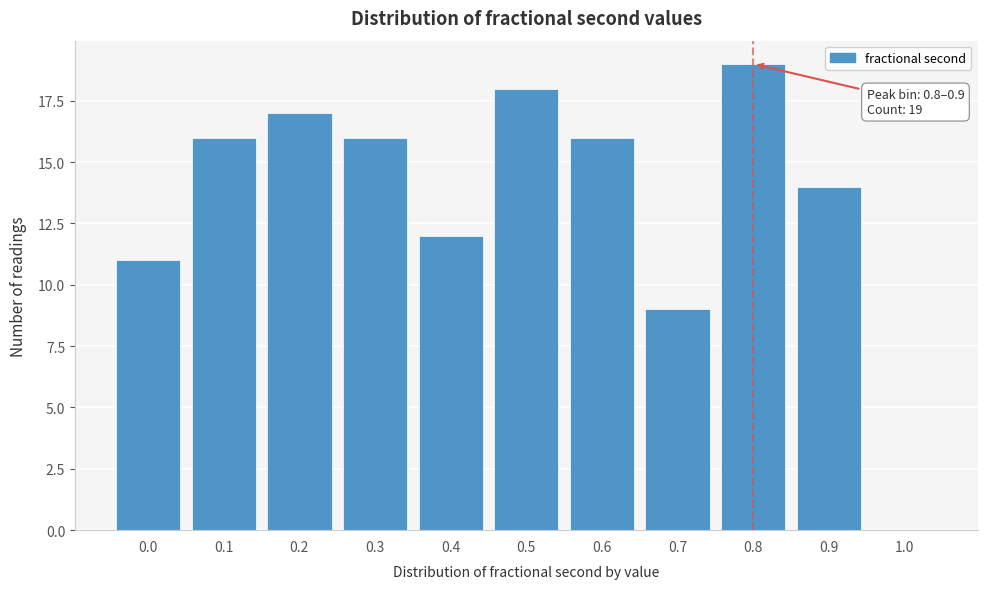

Reading right to left, transcribe all the data shown in this chart.

1.0=0	0.9=14	0.8=19	0.7=9	0.6=16	0.5=18	0.4=12	0.3=16	0.2=17	0.1=16	0.0=11